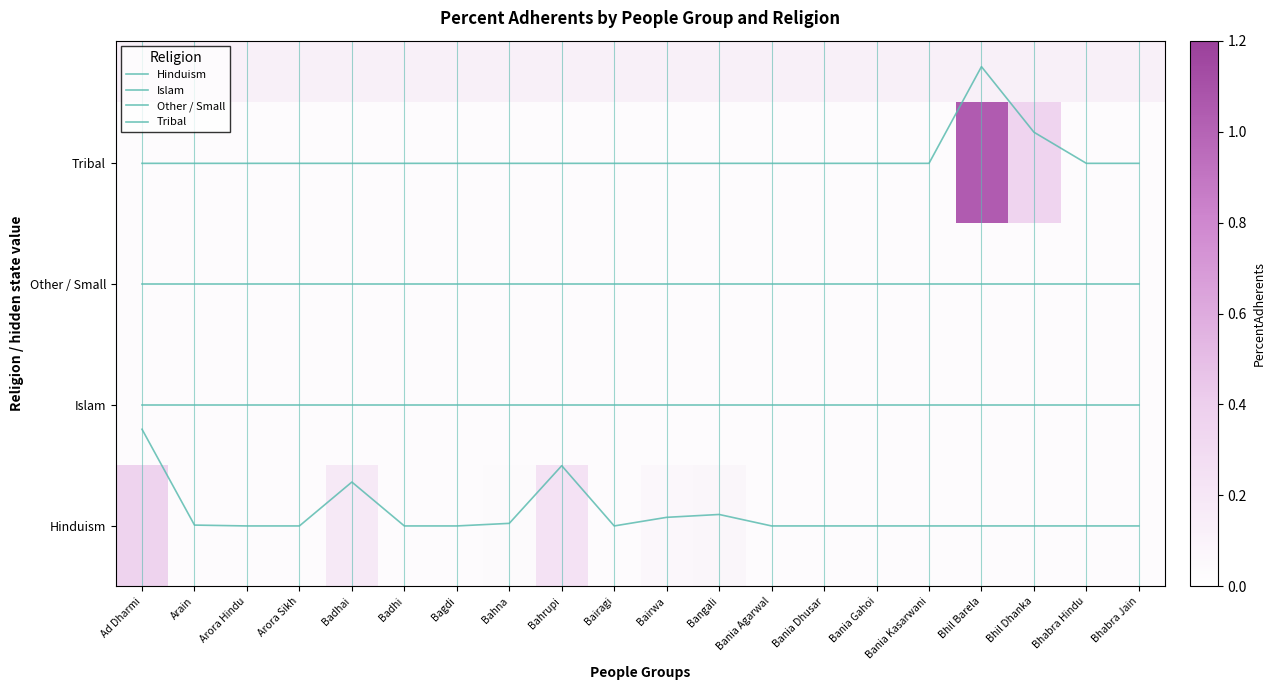

Which has a higher value, Bania Kasarwani or Bania Gahoi?

Bania Kasarwani